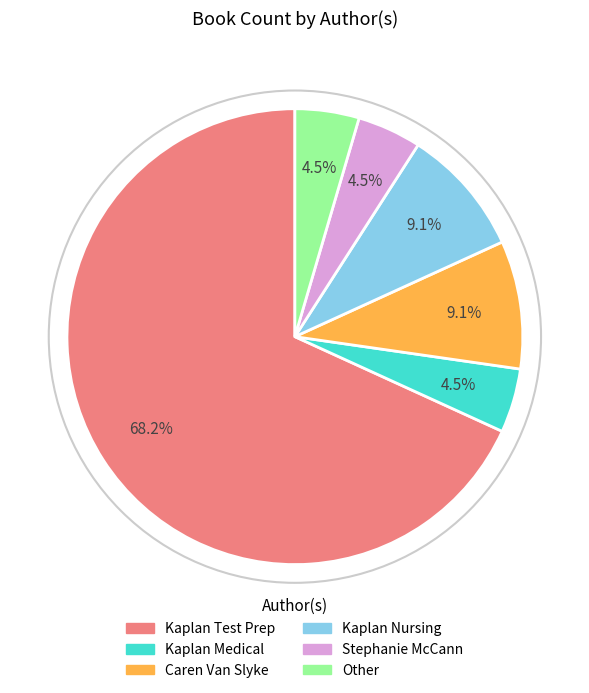

Do Other and Kaplan Test Prep together represent more than half of the pie?

Yes